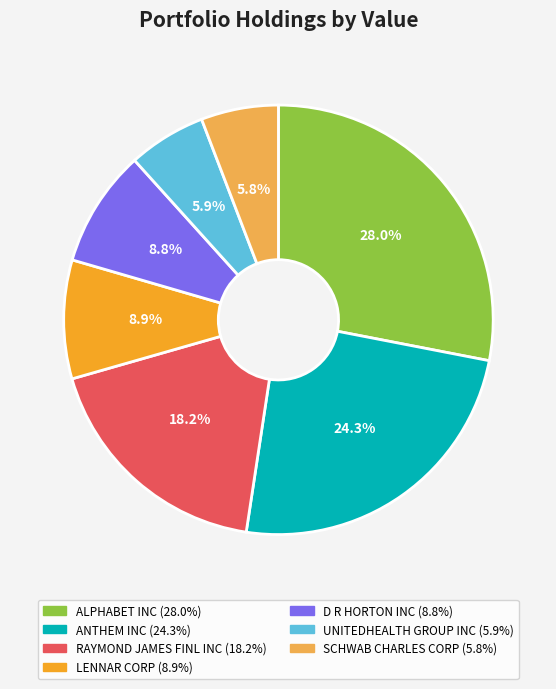

Does any single category account for the majority?

No